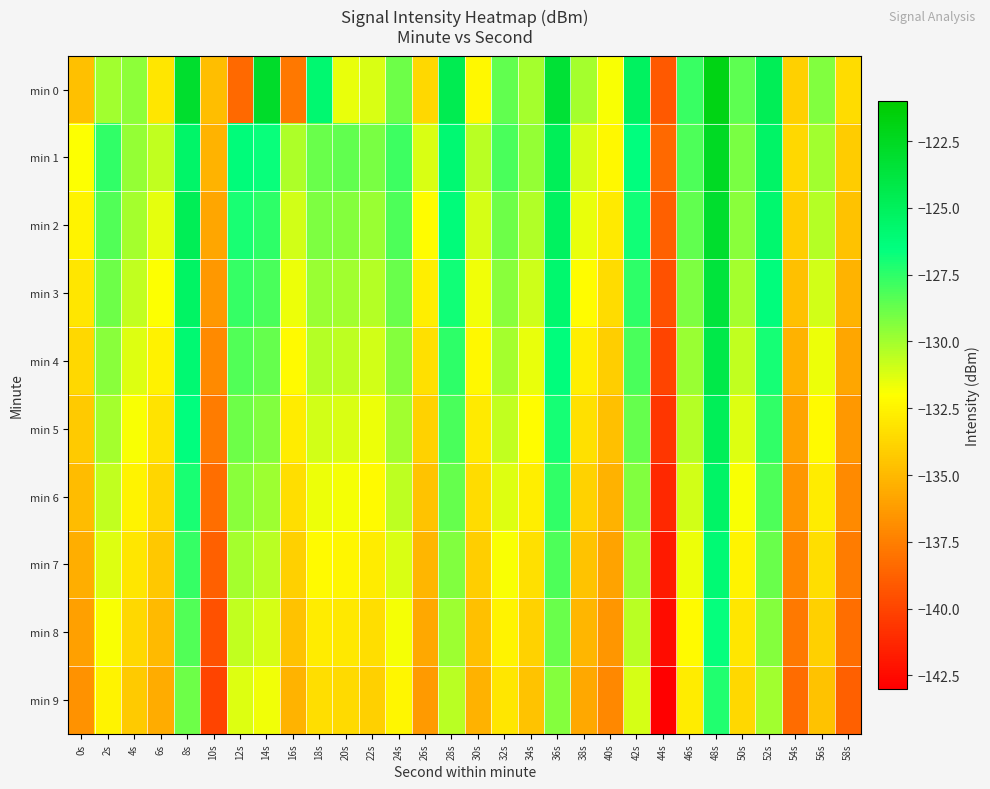

Rank the series by their maximum value, from highest to lowest.

min 0, min 1, min 2, min 3, min 4, min 5, min 6, min 7, min 8, min 9